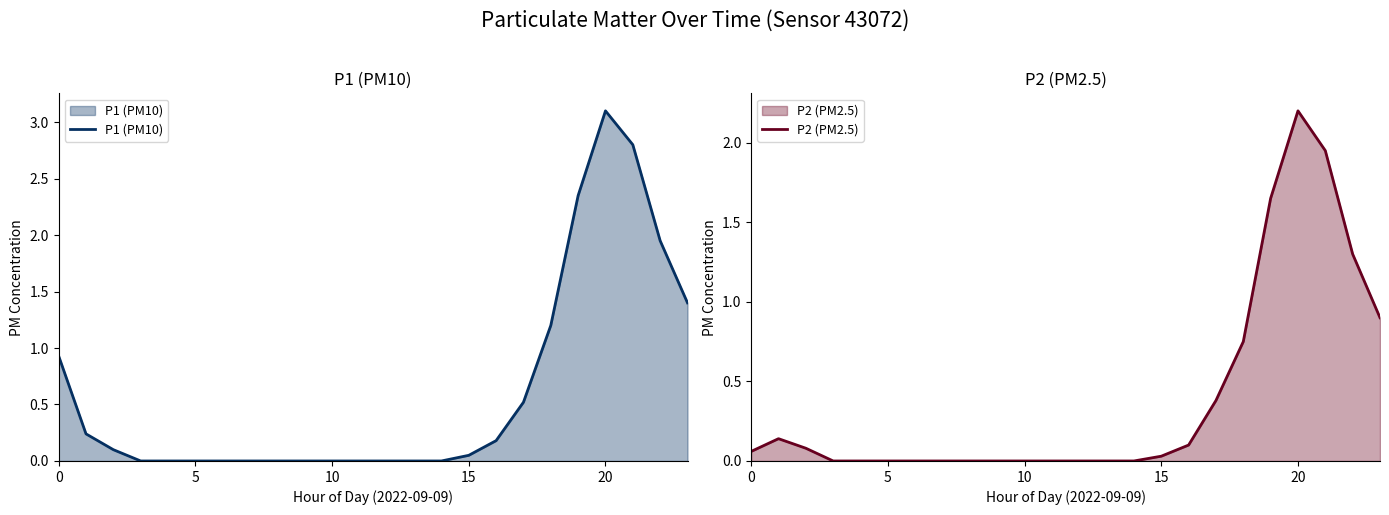

What is the difference between the second highest and second lowest values in the P1 (PM10) series?

2.8